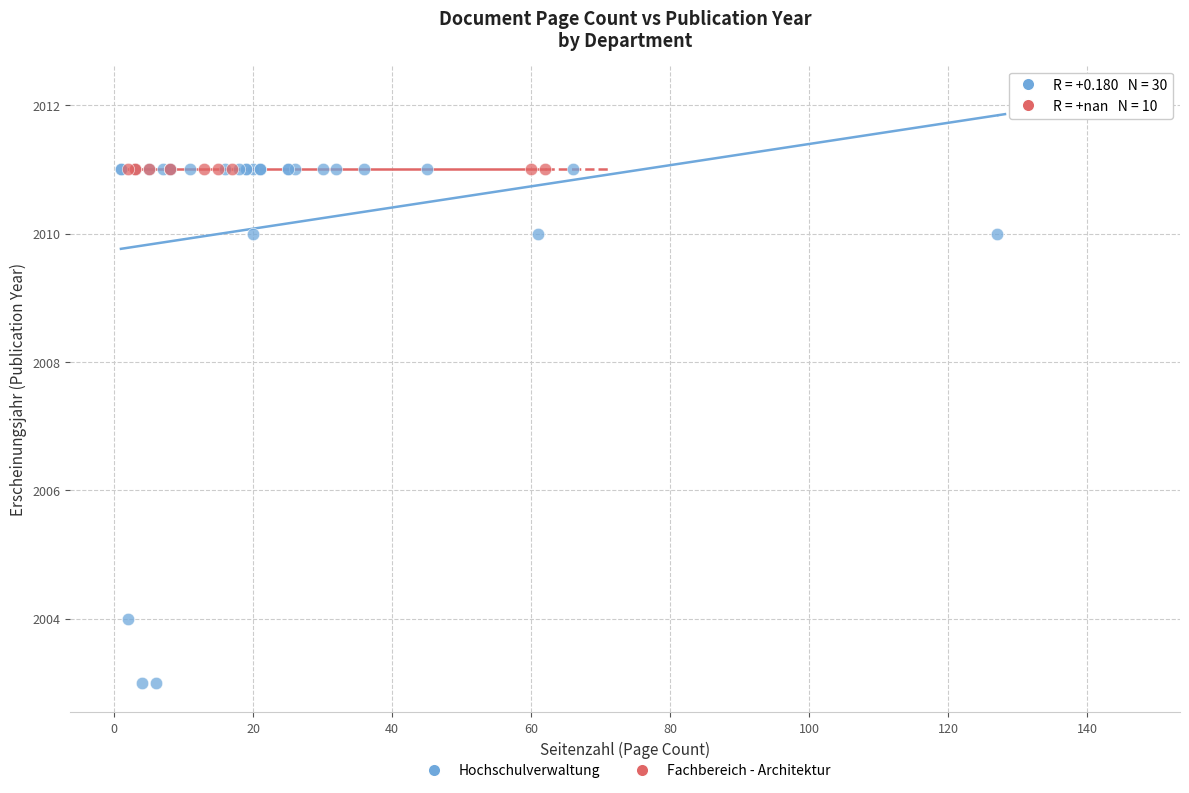

Which series reaches the minimum Y coordinate?

Hochschulverwaltung